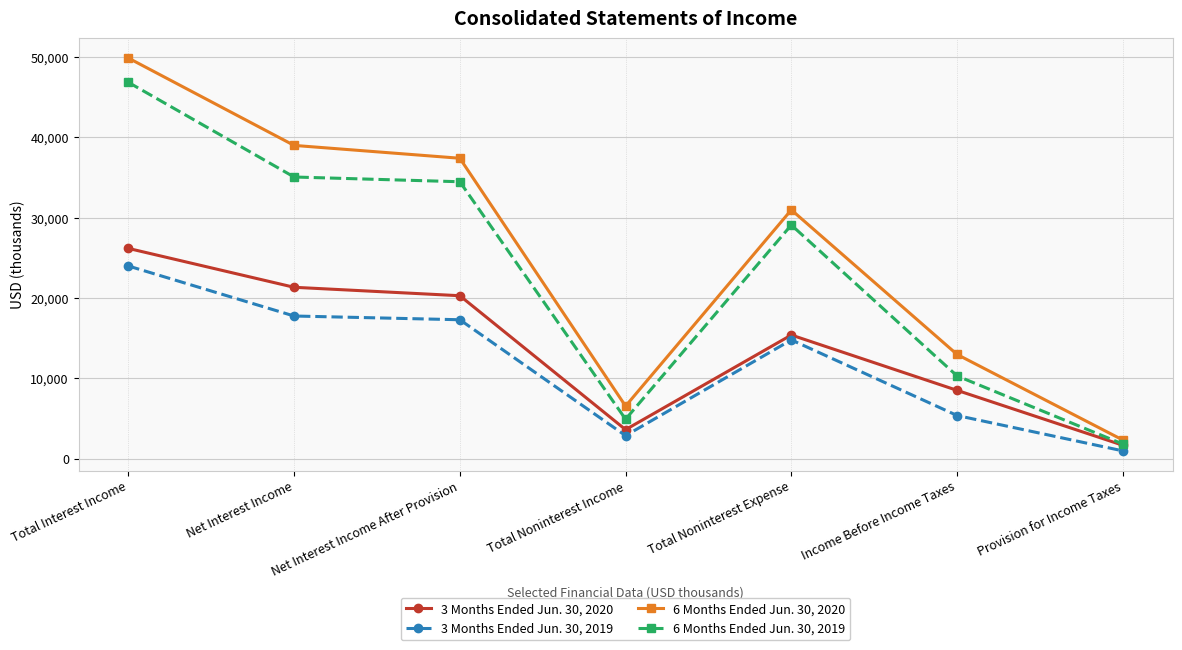

What is the sum of the 6 Months Ended Jun. 30, 2019 values at Income Before Income Taxes and Total Interest Income?

57174